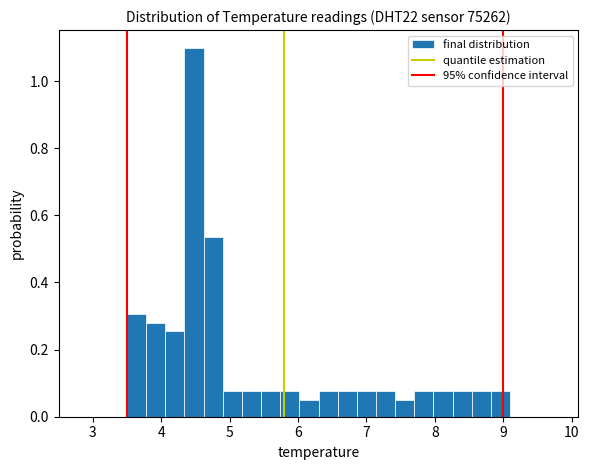

Around what value on the x-axis is the tallest bar? Give the approximate position of its centre, as read against the axis.

4.5